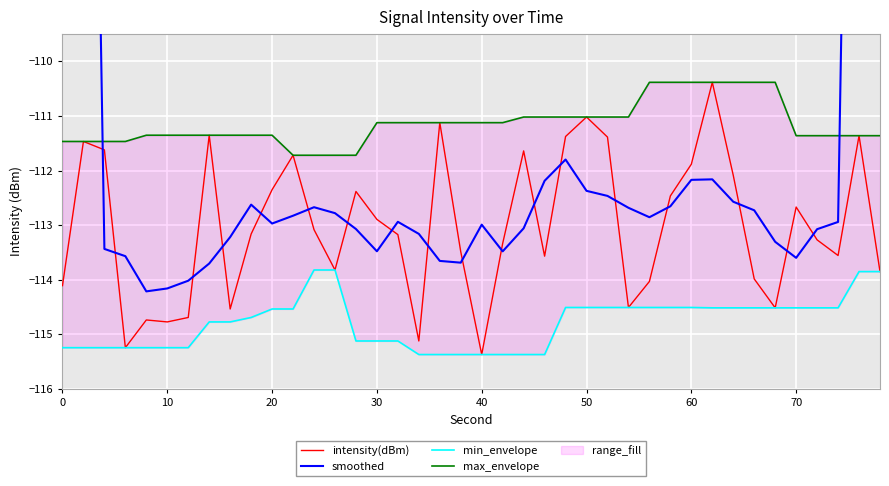

True or false: intensity(dBm) has a value of -43.3 at 40.

False